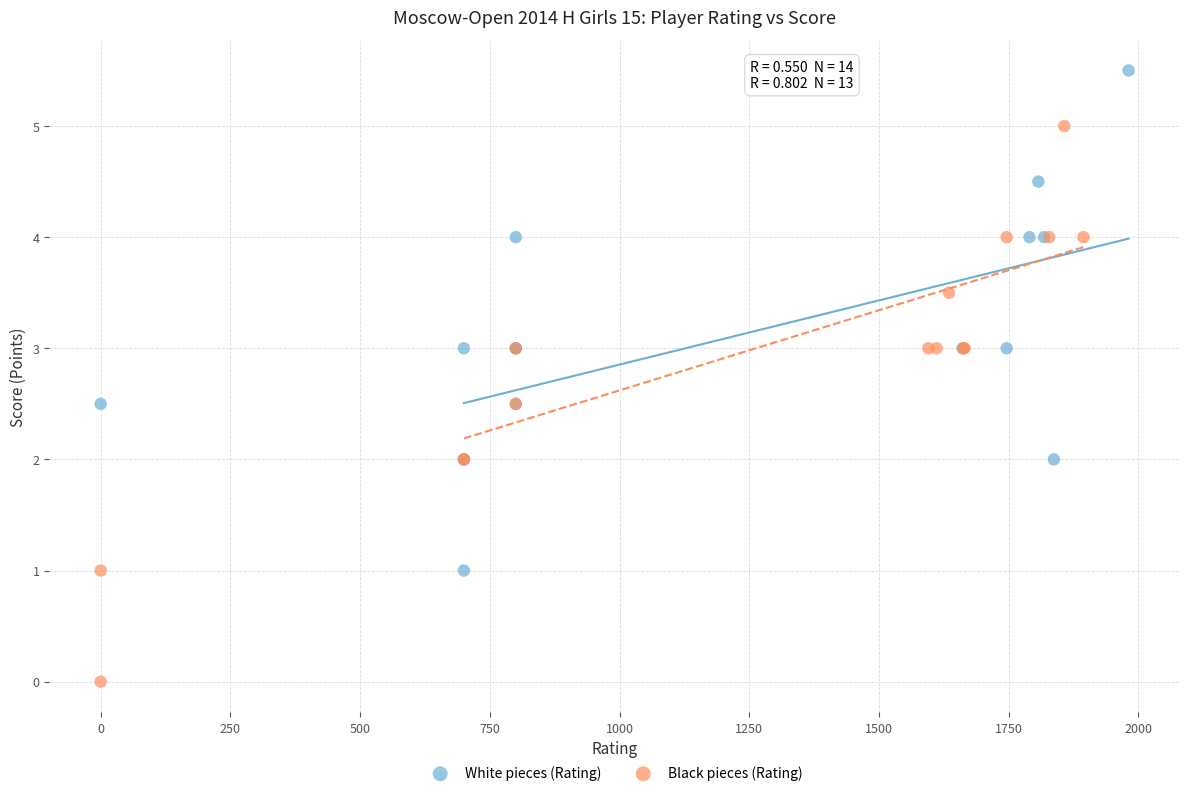

What are all the series names shown in the legend?

White pieces (Rating), Black pieces (Rating)